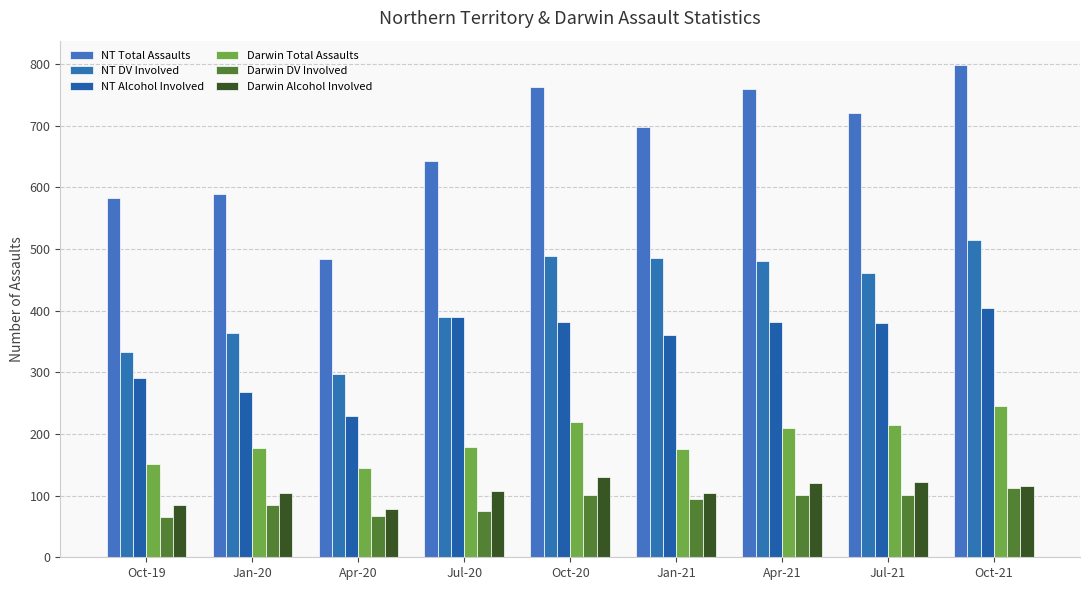

Reading left to right, what are all the values shown in this chart?

NT Total Assaults: 582	590	483	642	762	698	760	720	798
NT DV Involved: 333	364	298	390	488	486	480	461	515
NT Alcohol Involved: 291	268	229	390	381	361	382	380	405
Darwin Total Assaults: 151	177	144	179	219	176	209	214	246
Darwin DV Involved: 66	84	67	75	101	94	101	101	112
Darwin Alcohol Involved: 84	104	78	107	131	105	121	122	116